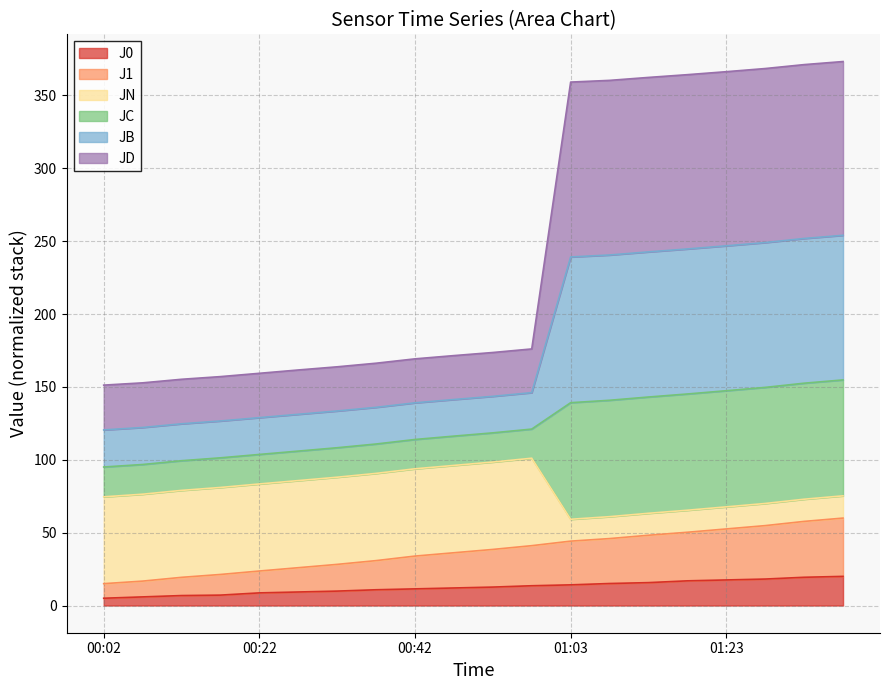

What position from the left is 00:58?

12